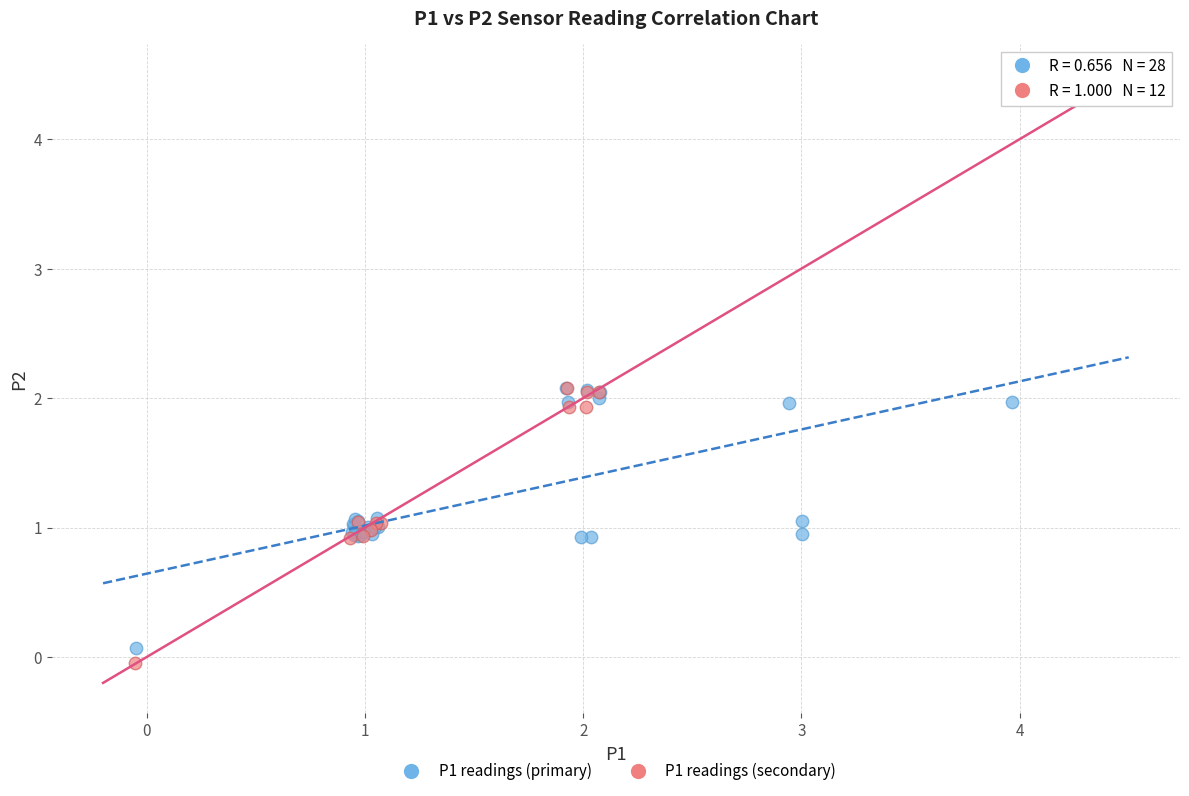

Which series contains the lowest Y value?

P1 readings (secondary)